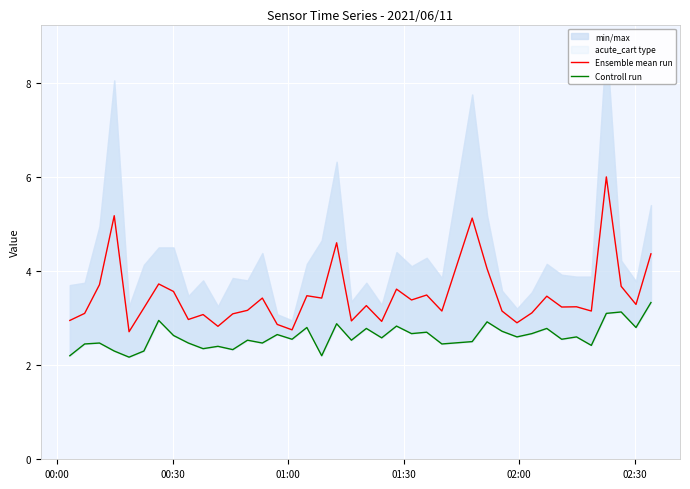

What is the lowest value of the Ensemble mean run series?

2.7